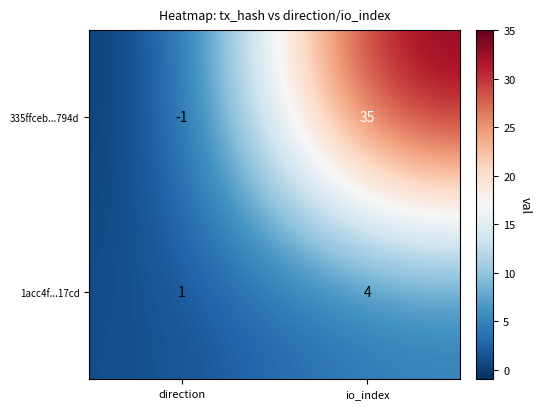

What is the minimum value shown in the chart?

-1